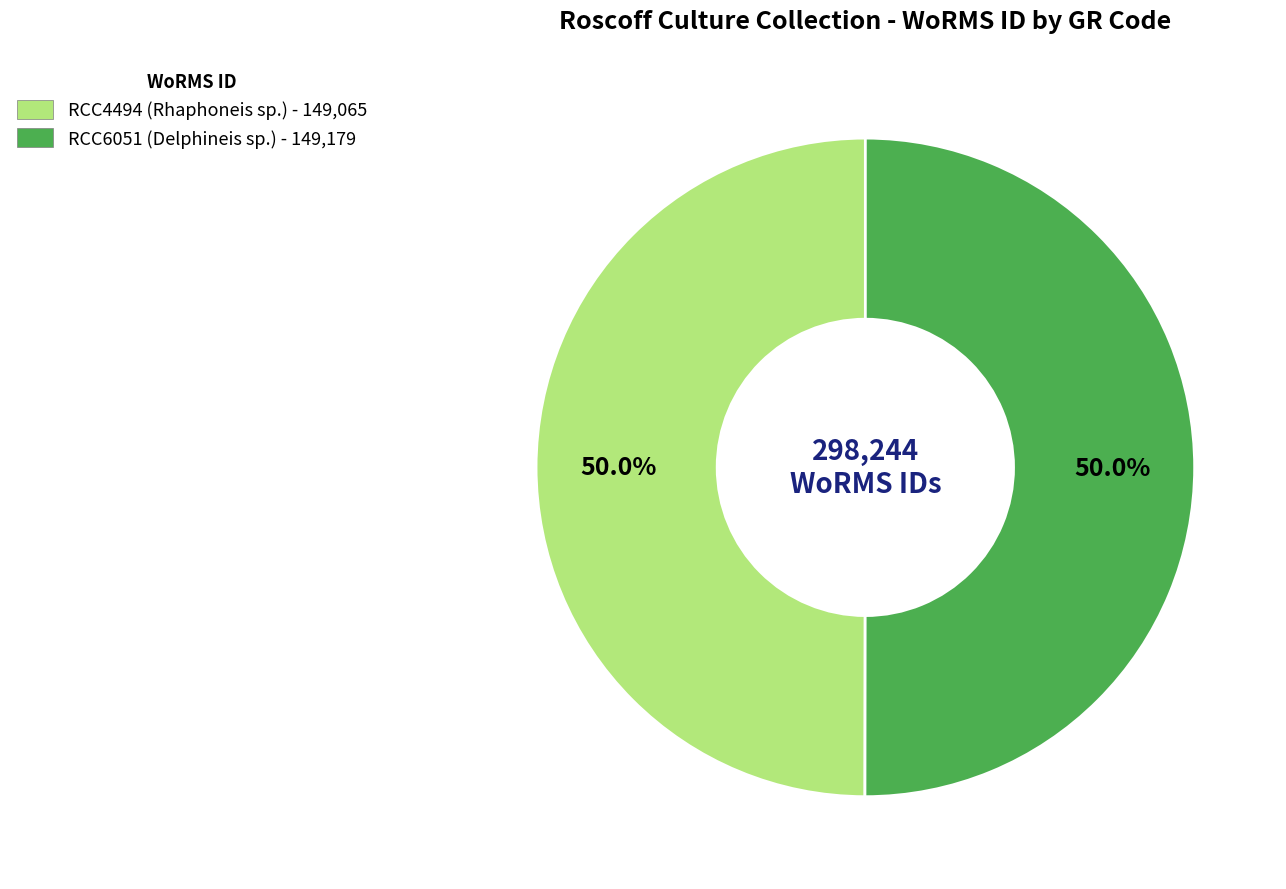

How many segments does this pie chart have?

2